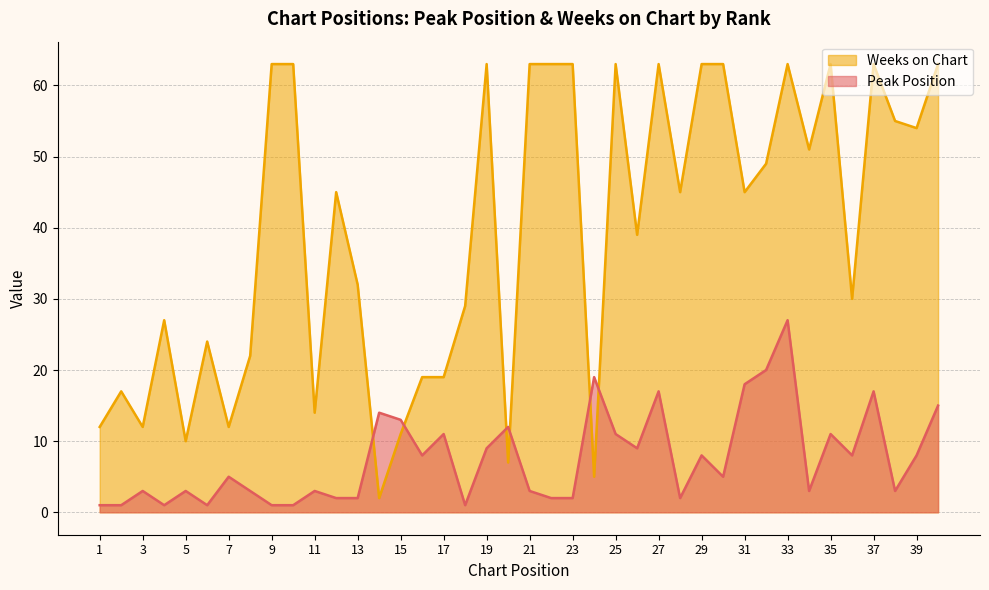

What is the maximum value shown in the chart?

63